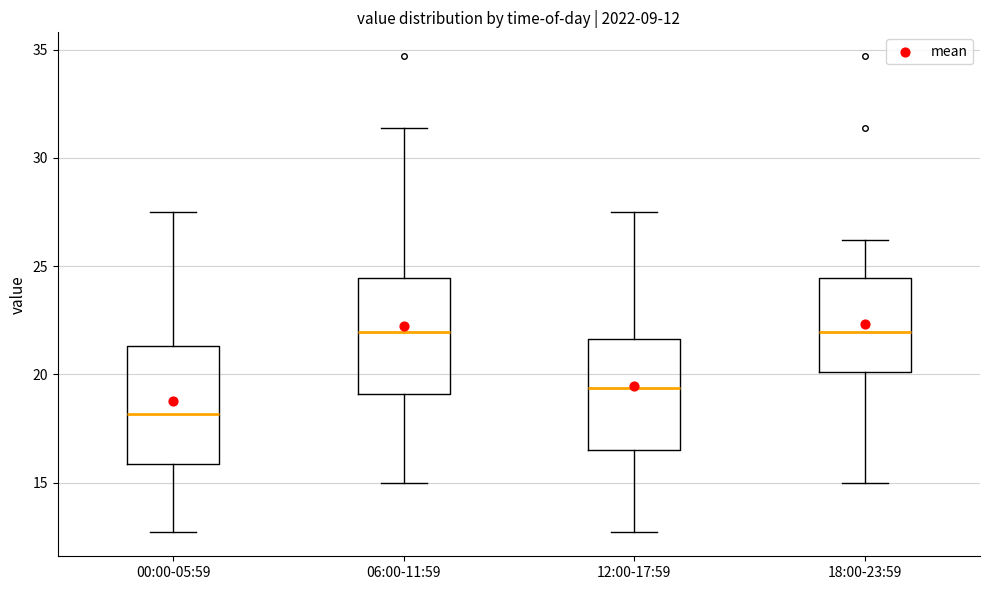

Which box has the lowest median line?

00:00-05:59